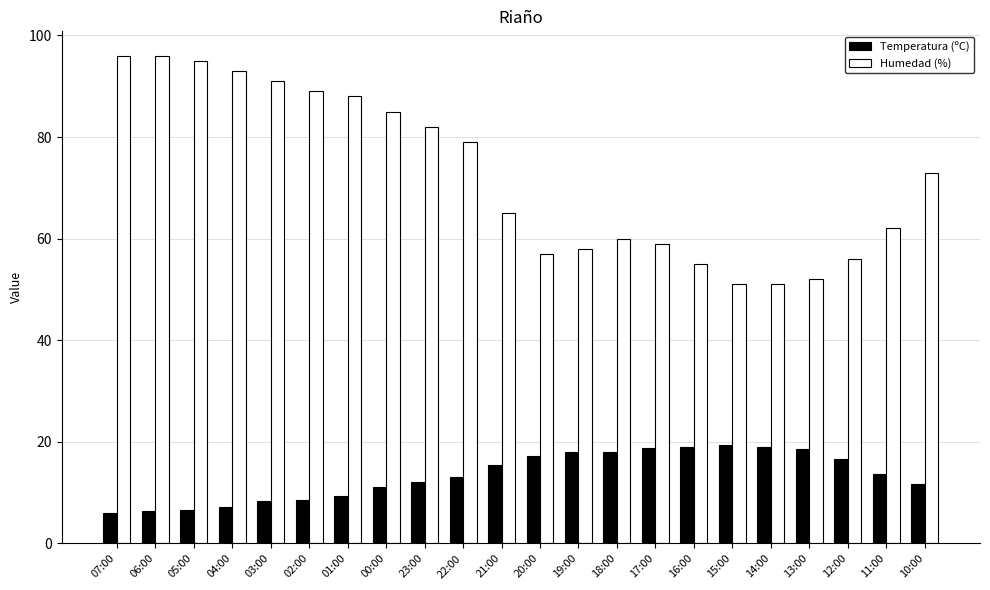

Rank the series at 18:00 from lowest to highest value.

Temperatura (ºC), Humedad (%)